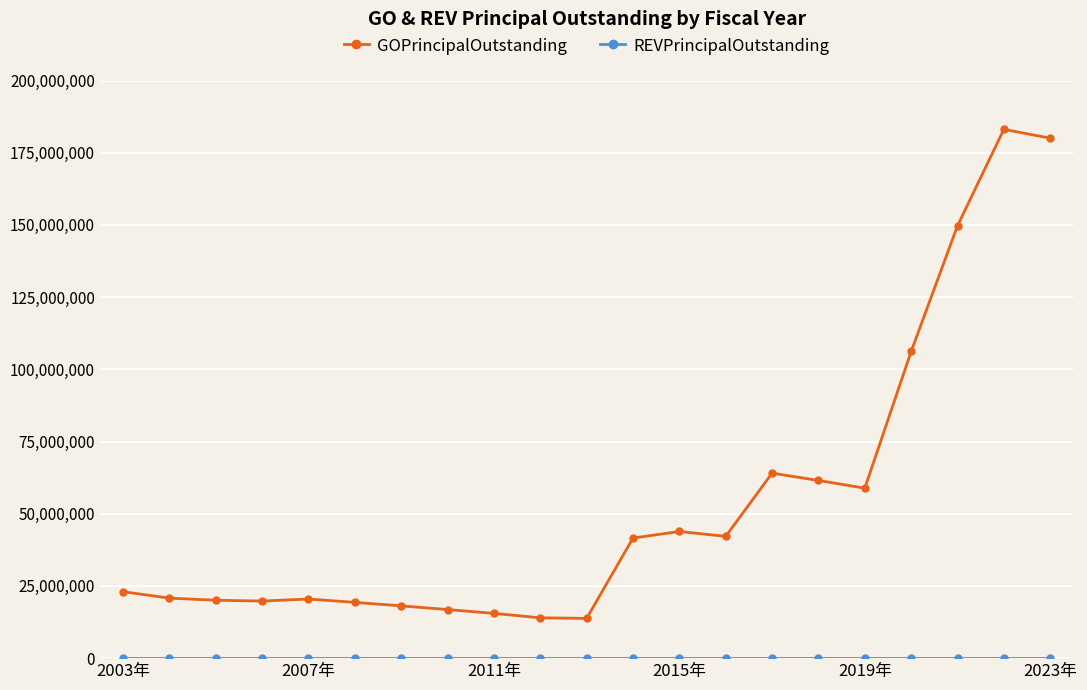

At how many categories does at least one series exceed 113623187?

3